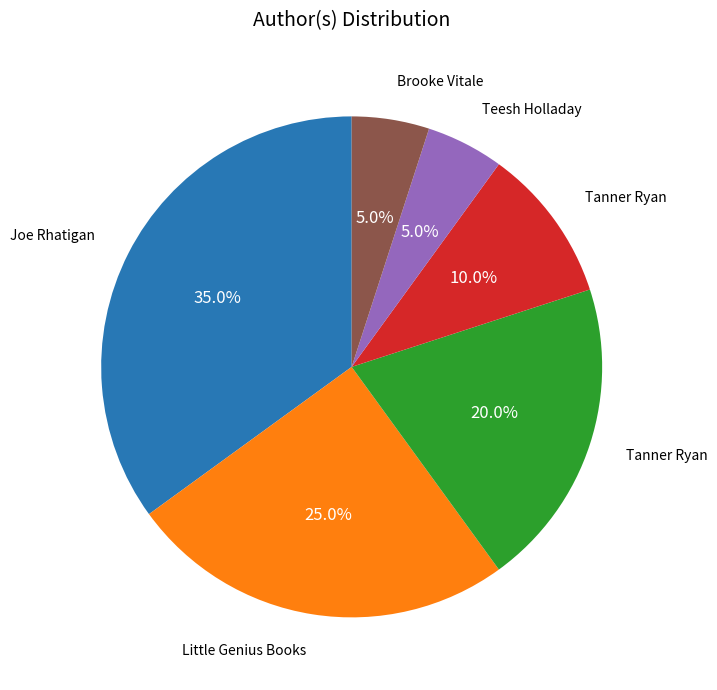

Is there a majority slice in this chart?

No